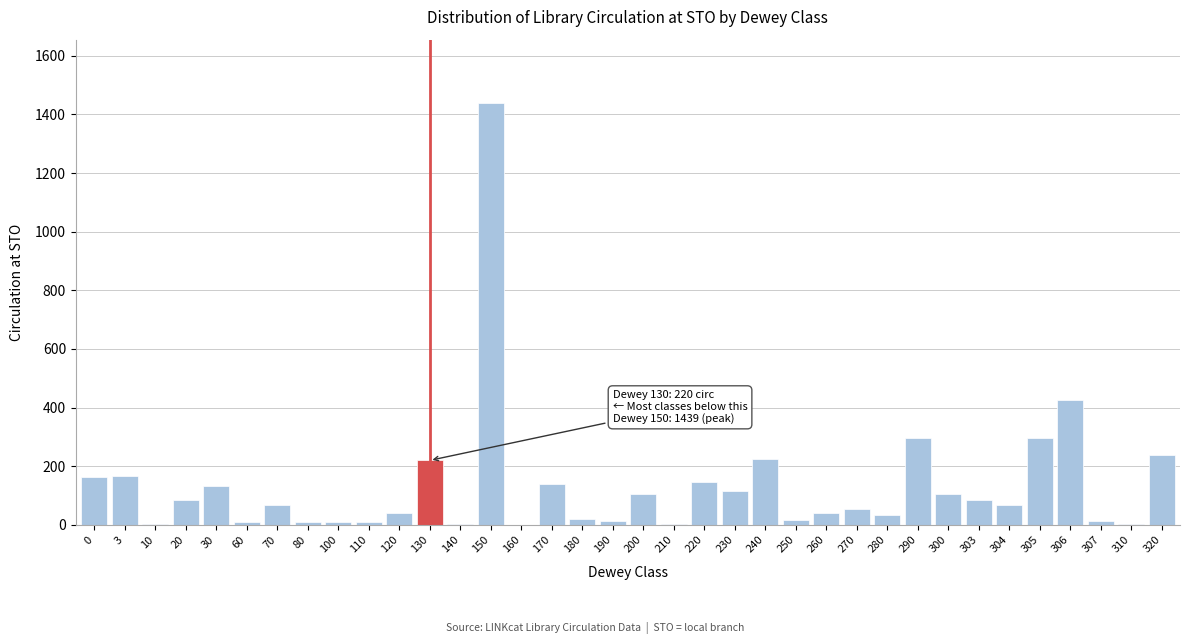

The chart shows a value of 425 at 306. True or false?

True